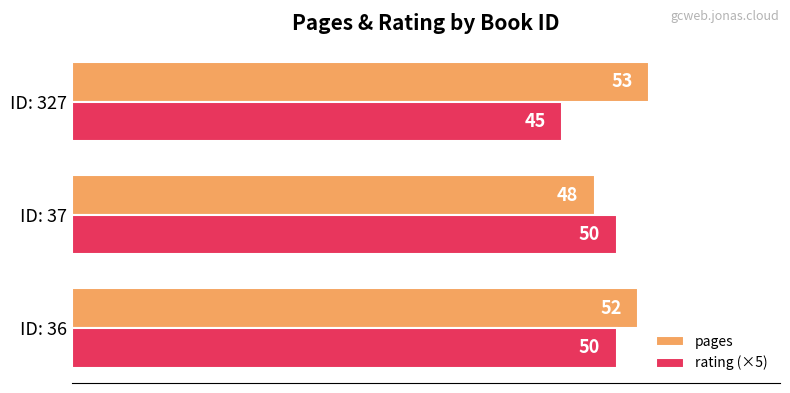

How many distinct data groups are displayed?

2